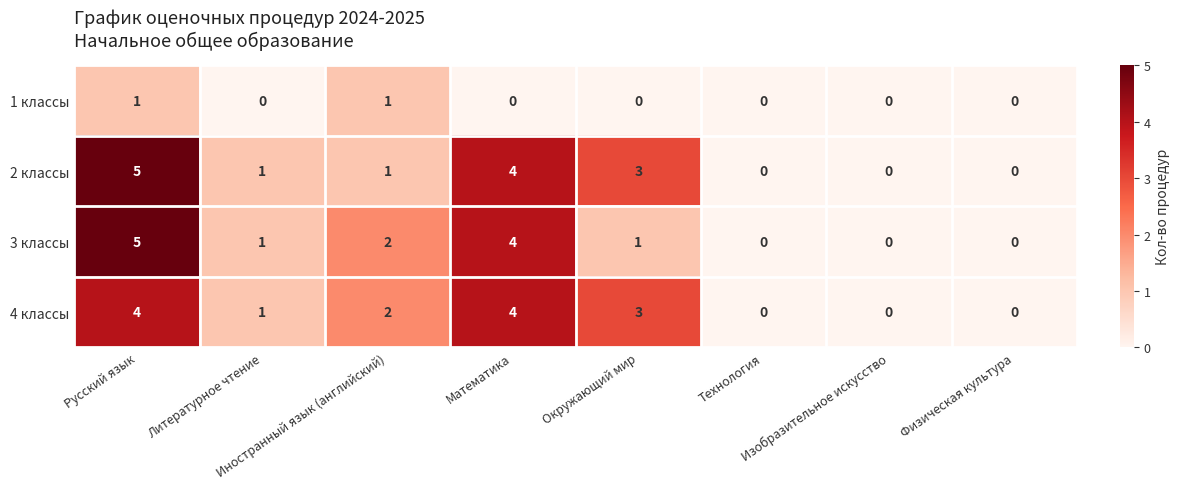

What is the sum of all 3 классы values?

13